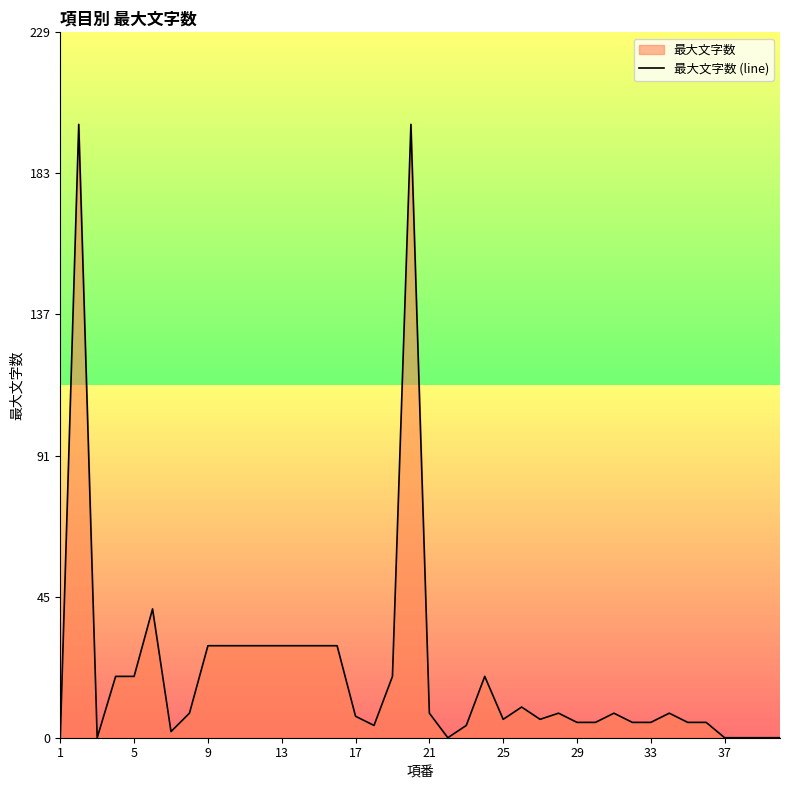

What is the greatest value displayed?

200